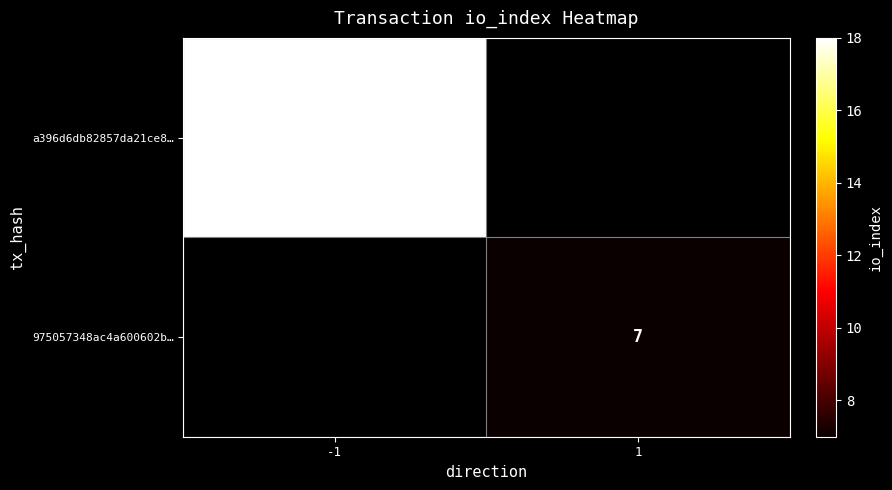

Which label corresponds to the smallest value in the chart?

1